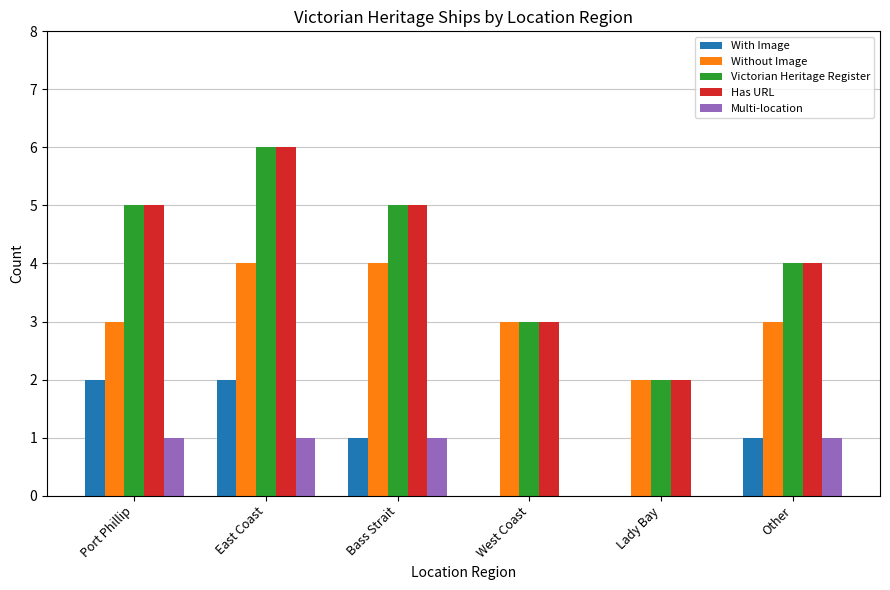

The value of Has URL at East Coast is 6. True or false?

True